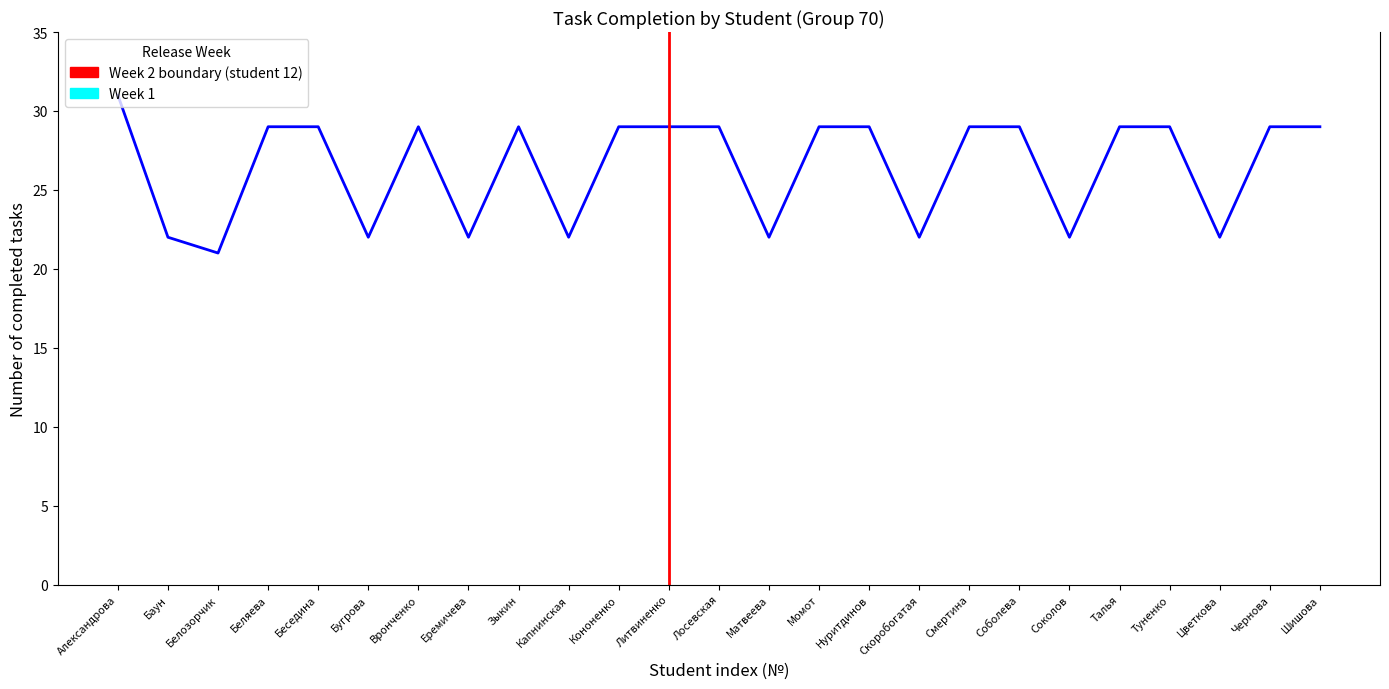

What position from the left is Александрова?

1